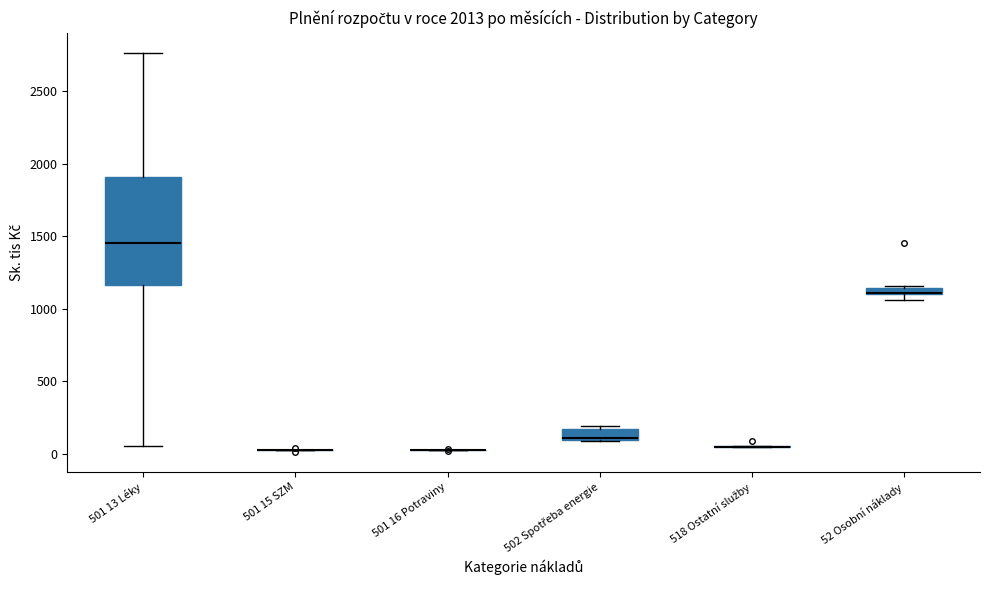

Comparing the boxes themselves (not the whiskers), which one is the tallest?

501 13 Léky